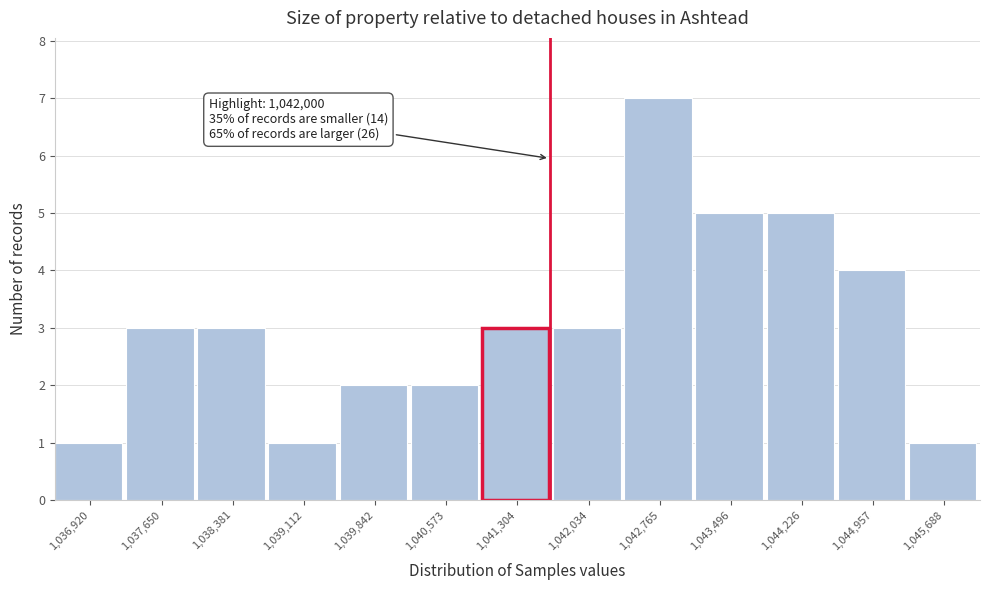

Reading right to left, list all the values displayed in this chart.

1	4	5	5	7	3	3	2	2	1	3	3	1